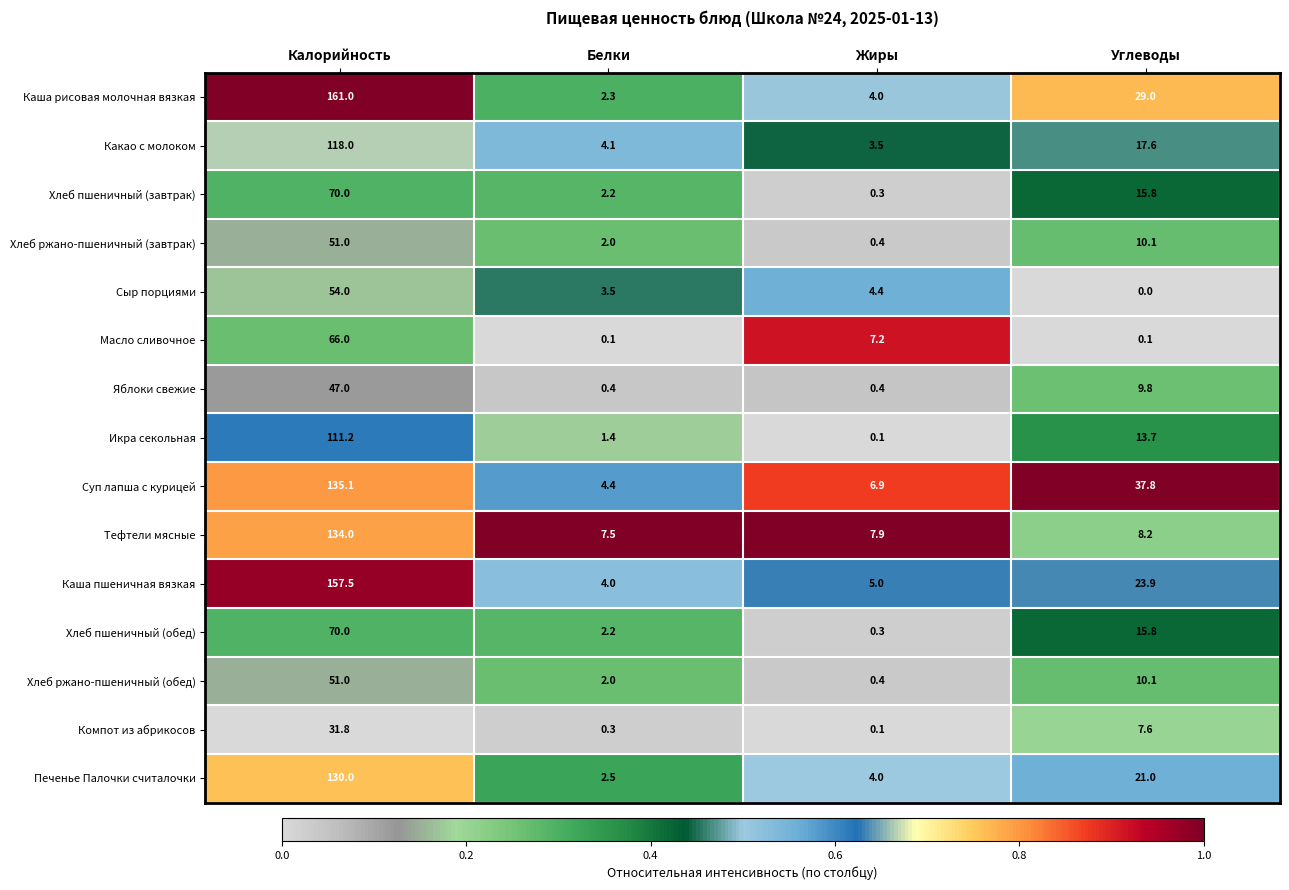

Which series has the largest total across all categories?

Каша рисовая молочная вязкая